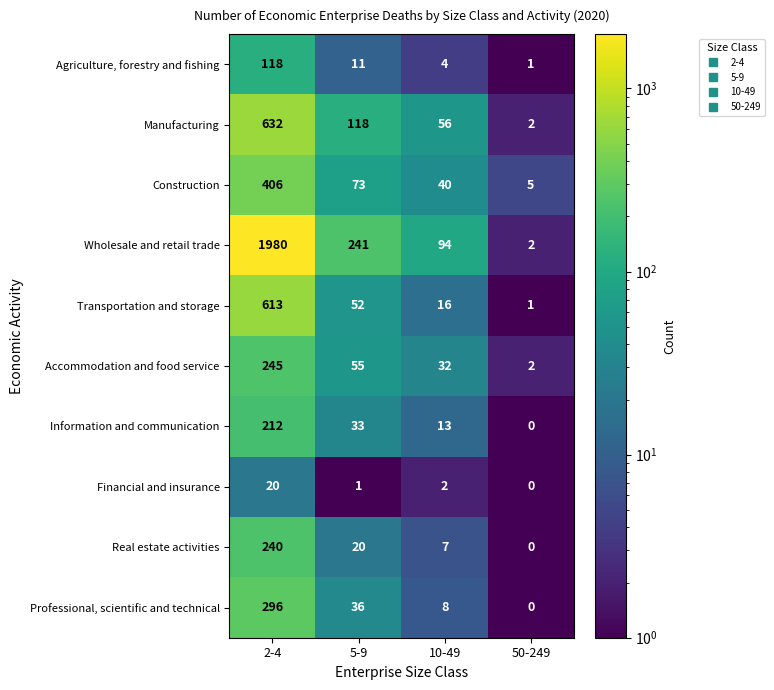

At how many categories does at least one series exceed 1029?

1